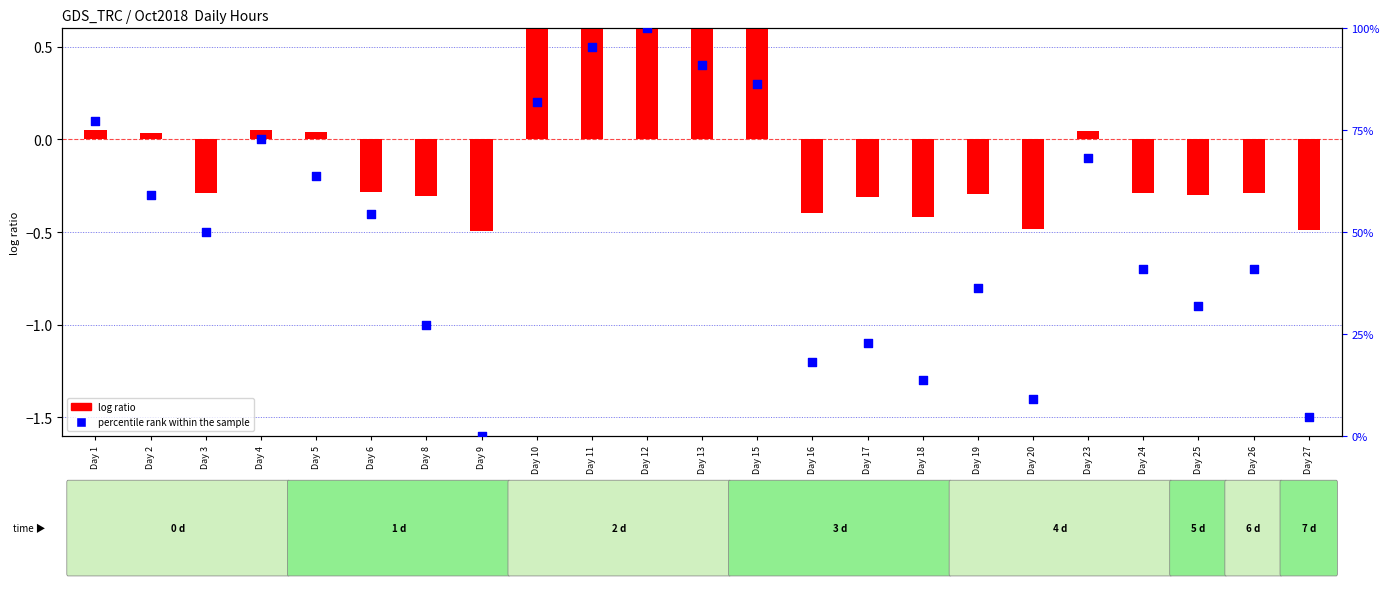

Is the value of log ratio at Day 18 greater than the value of percentile rank within the sample at Day 25?

No